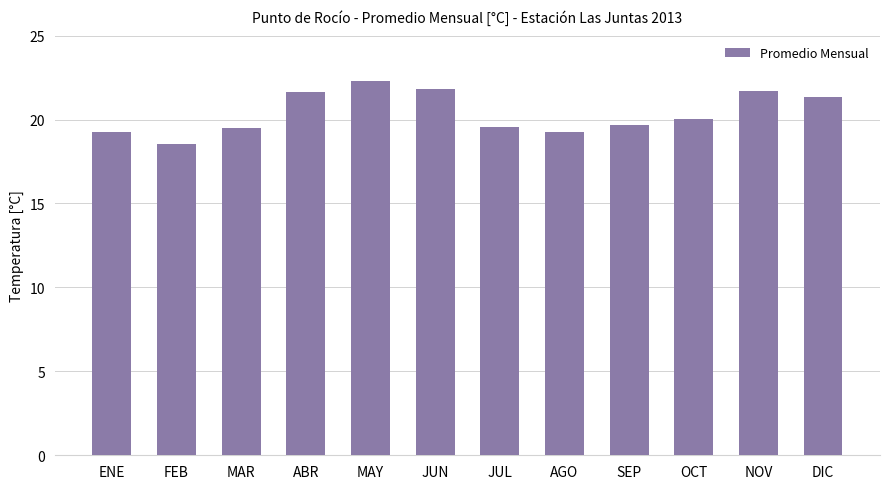

What is the value of the 2nd bar from the left?

18.5